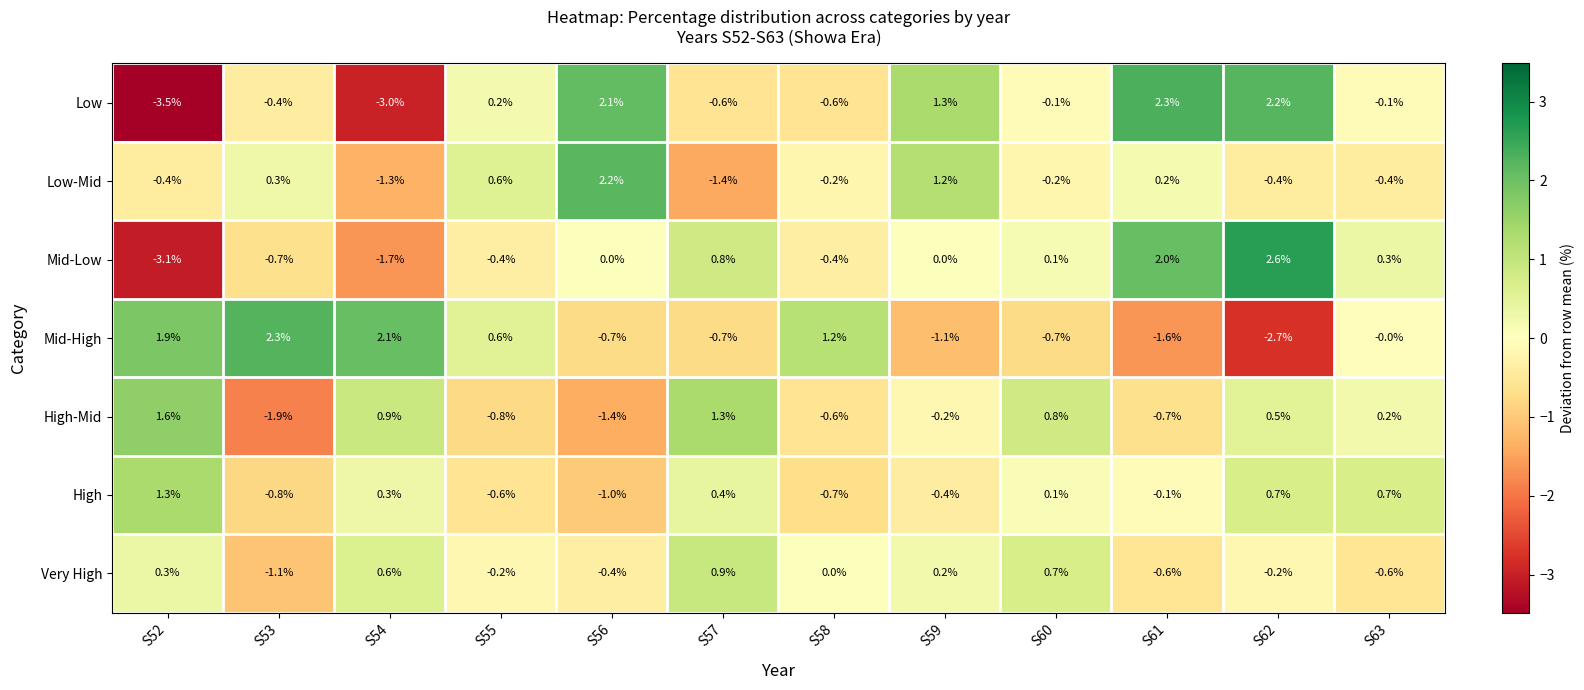

How many series are shown in this chart?

7